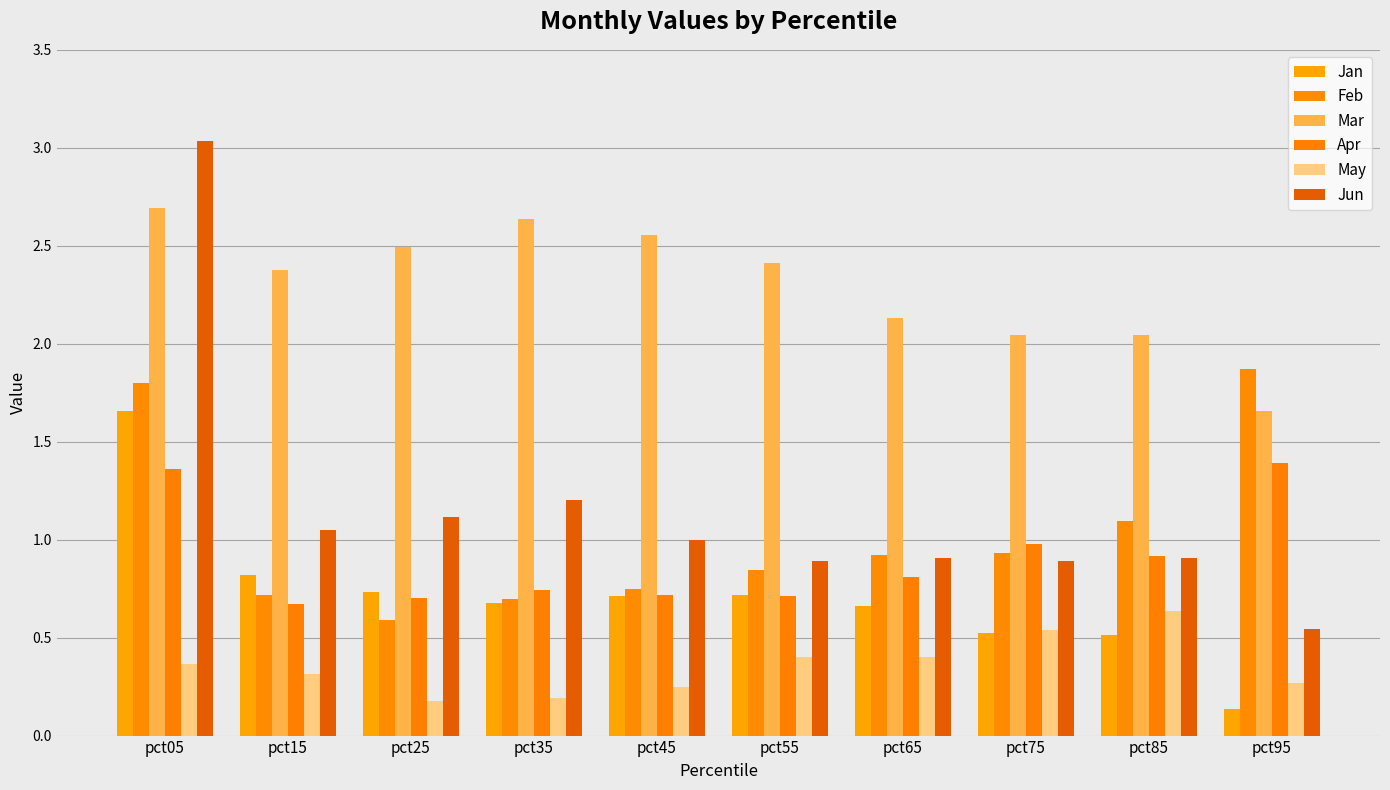

Reading right to left, transcribe all the data shown in this chart.

Jan: 0.1	0.5	0.5	0.7	0.7	0.7	0.7	0.7	0.8	1.7
Feb: 1.9	1.1	0.9	0.9	0.8	0.7	0.7	0.6	0.7	1.8
Mar: 1.7	2.0	2.0	2.1	2.4	2.6	2.6	2.5	2.4	2.7
Apr: 1.4	0.9	1.0	0.8	0.7	0.7	0.7	0.7	0.7	1.4
May: 0.3	0.6	0.5	0.4	0.4	0.2	0.2	0.2	0.3	0.4
Jun: 0.5	0.9	0.9	0.9	0.9	1.0	1.2	1.1	1.0	3.0